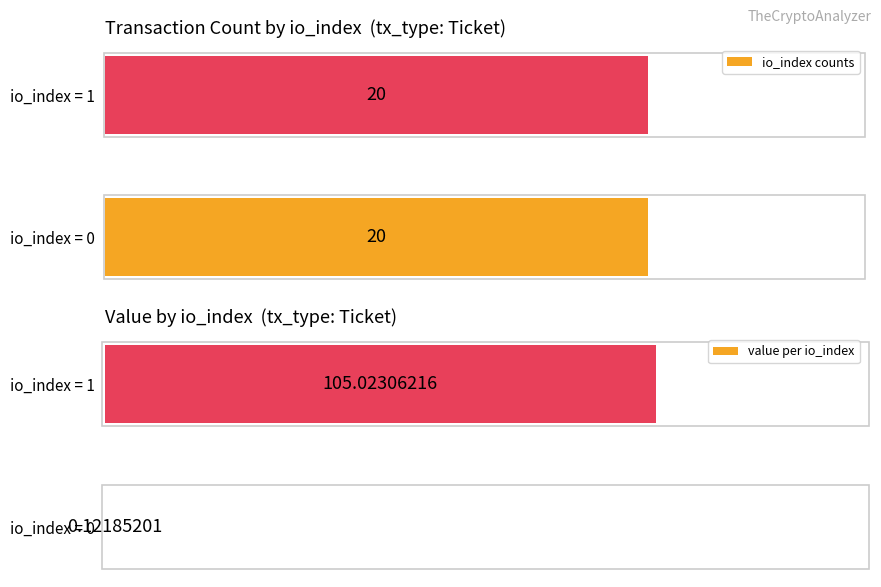

Rank the series at 1 from highest to lowest value.

value per io_index, io_index counts